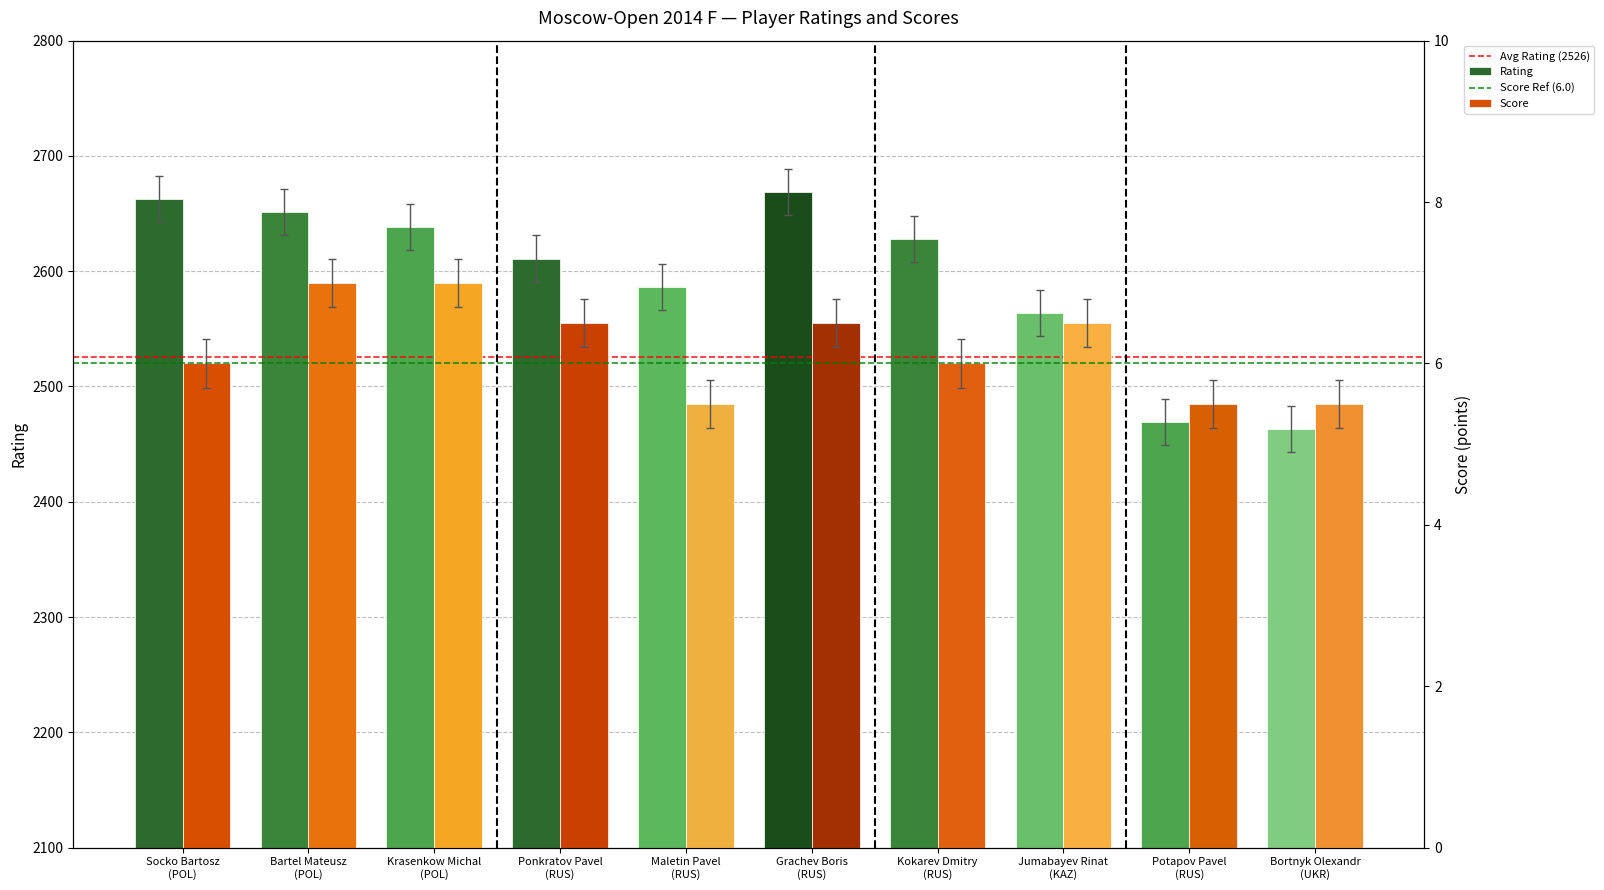

The value of Score at Bortnyk Olexandr is 9.0. True or false?

False